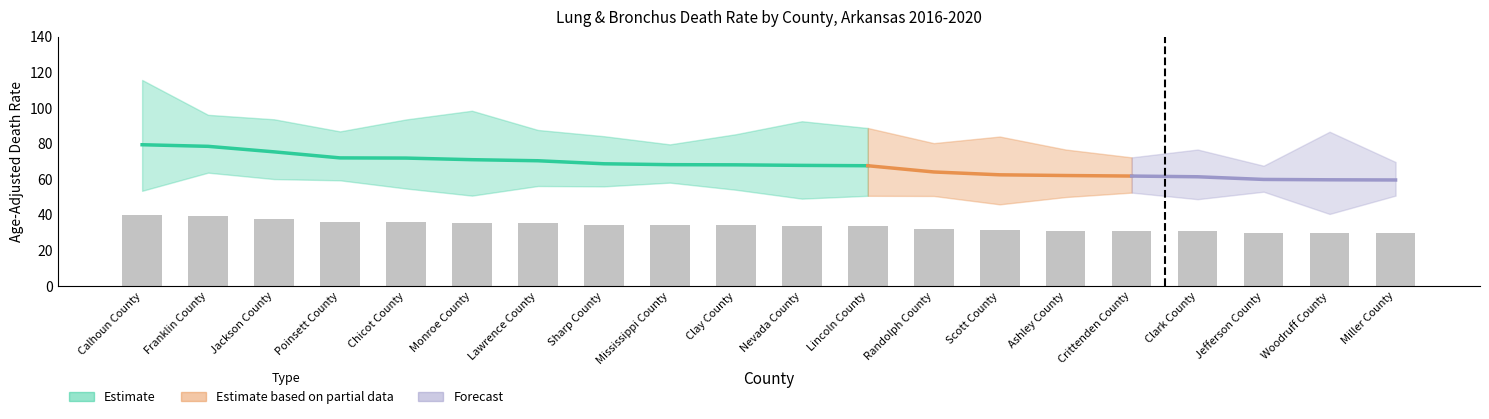

Read the Rate value at Sharp County.

68.5